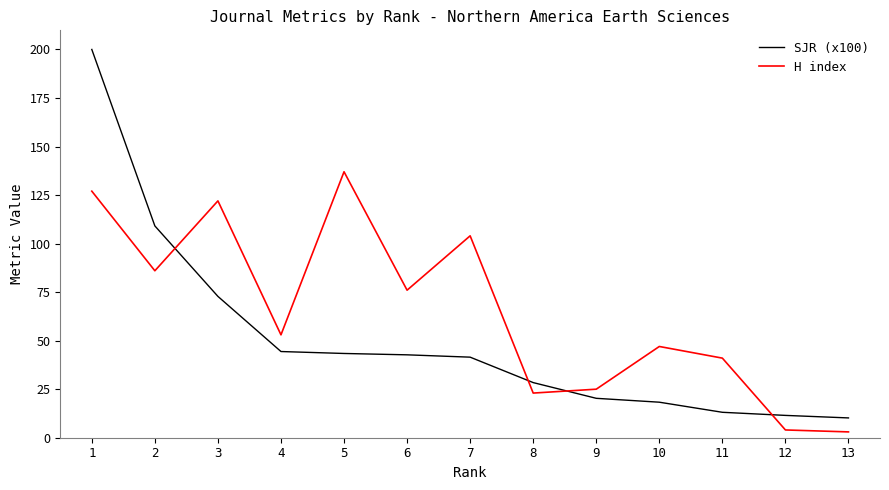

Where does the SJR (x100) series first go above 41?

1